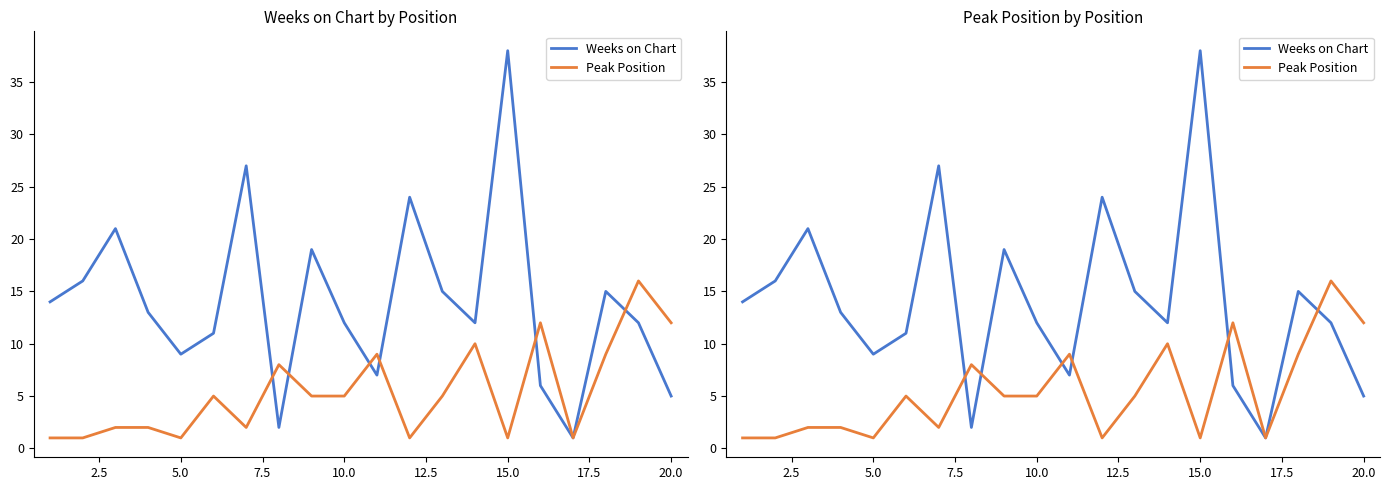

How many categories are shown in the chart?

20